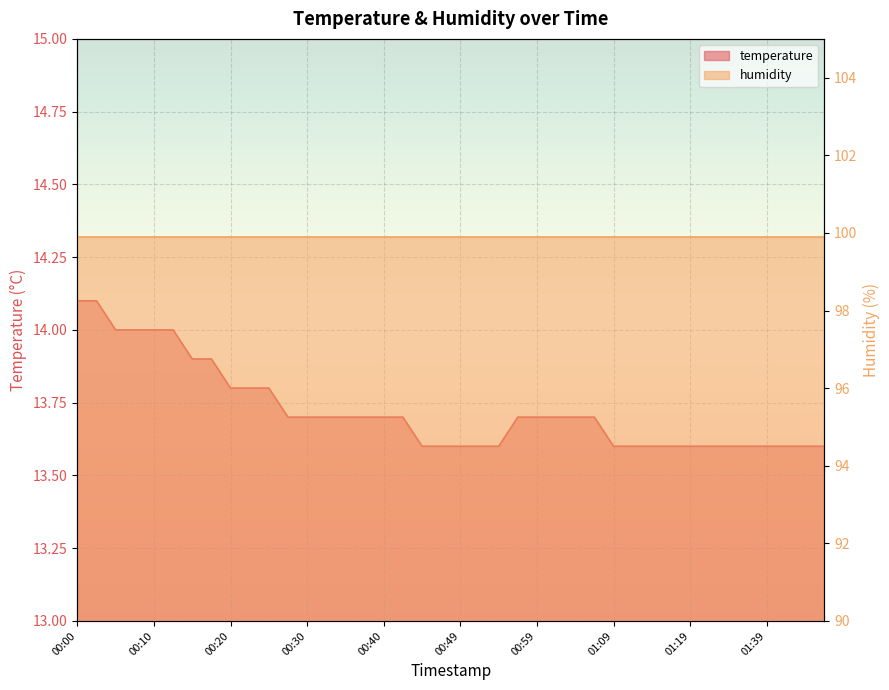

Which category has the highest value across all series?

00:00